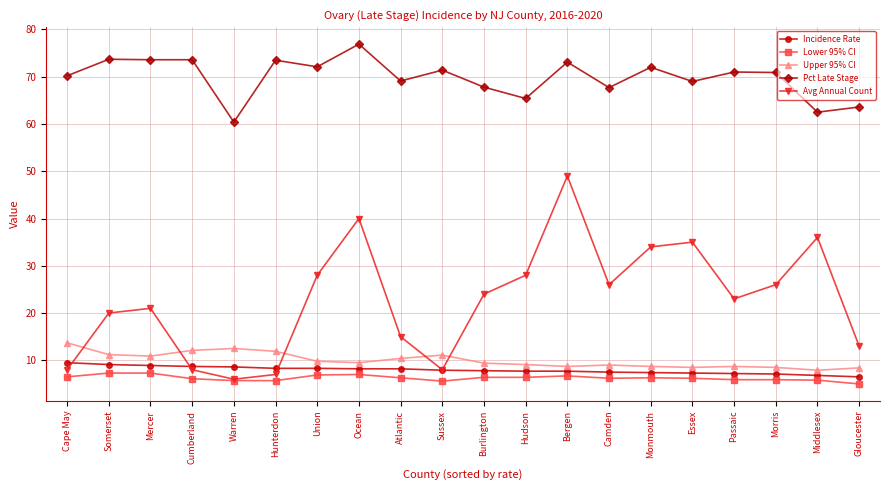

How many interior local peaks does the Avg Annual Count series have?

5